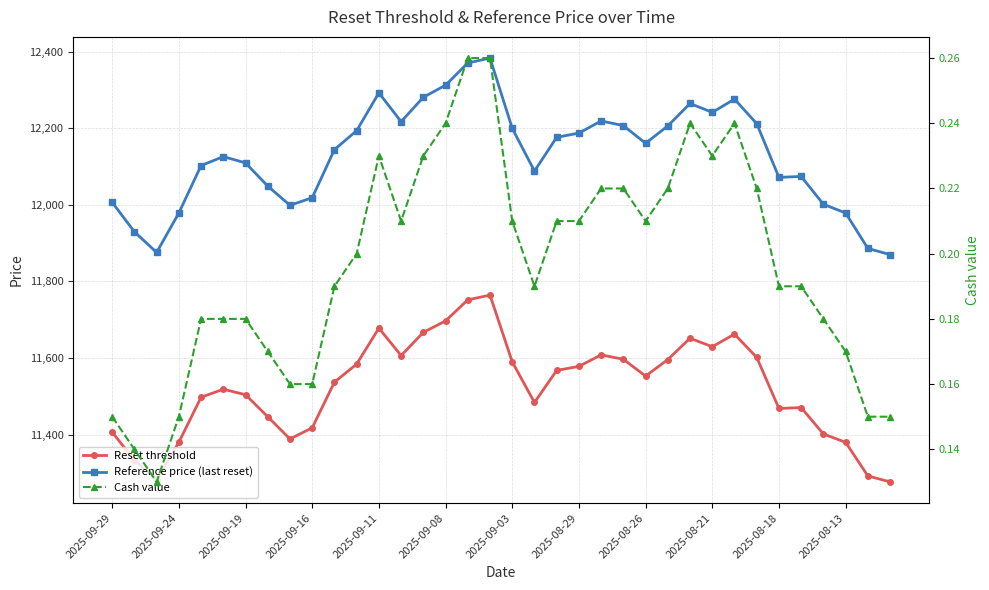

True or false: Reference price (last reset) and Reset threshold cross at least once.

False